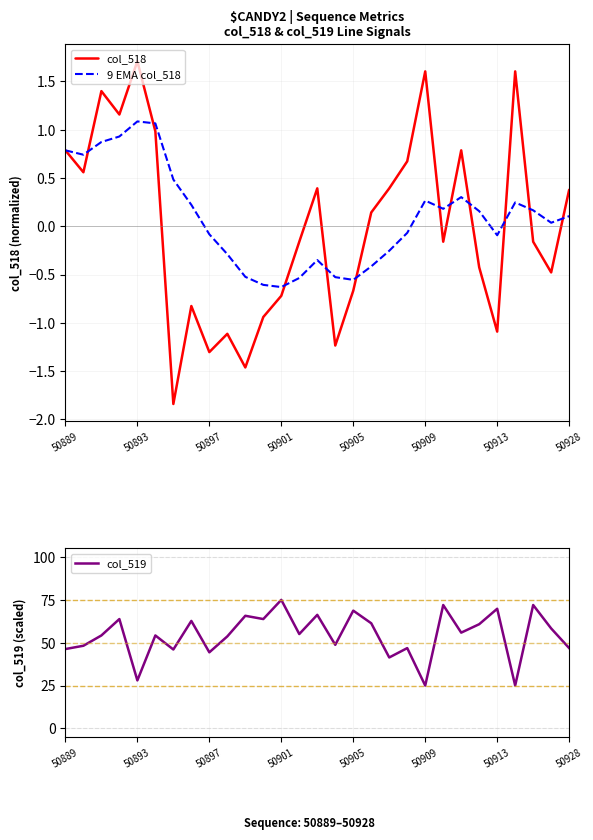

How many values in the col_518 series are below 0?

15